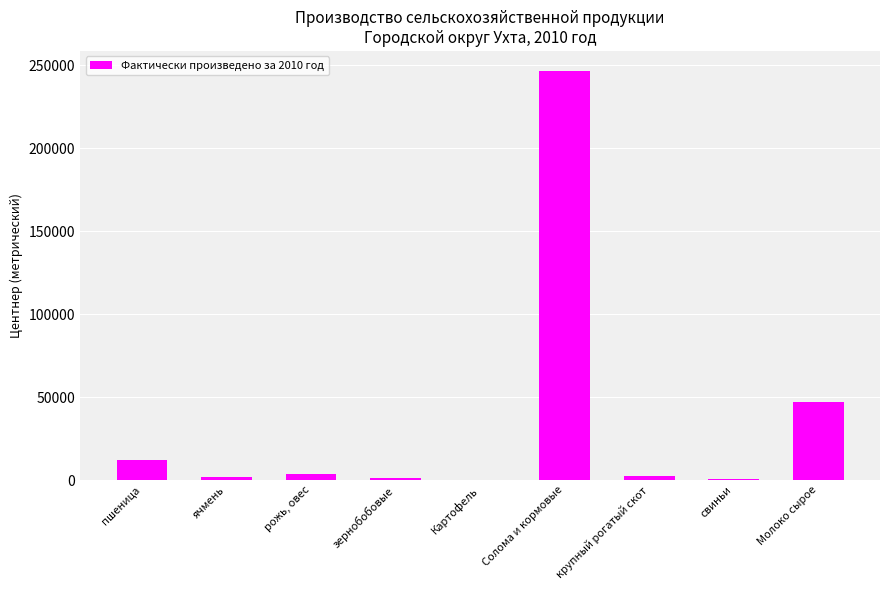

True or false: the data shows 47102.0 at Молоко сырое.

True